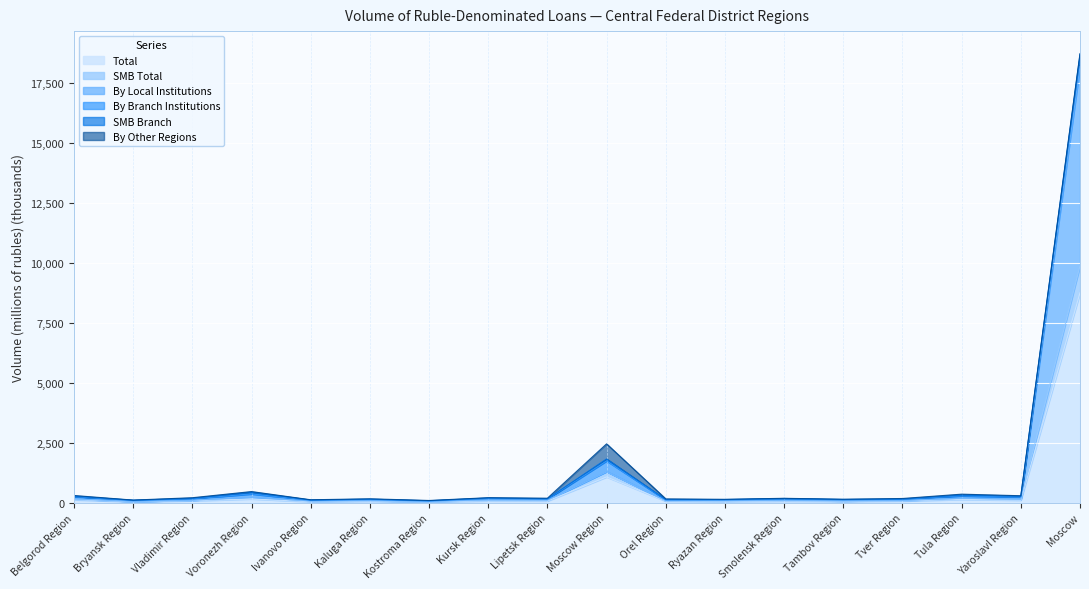

What is the difference between the maximum and minimum values in the SMB Total series?

18645.6